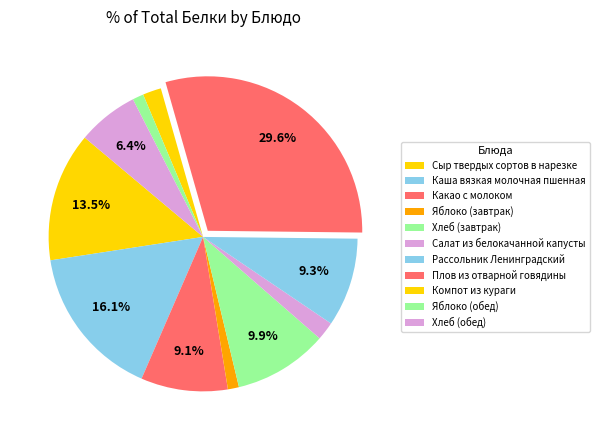

Rank the categories by value from lowest to highest.

Яблоко (завтрак), Яблоко (обед), Салат из белокачанной капусты, Компот из кураги, Хлеб (обед), Какао с молоком, Рассольник Ленинградский, Хлеб (завтрак), Сыр твердых сортов в нарезке, Каша вязкая молочная пшенная, Плов из отварной говядины